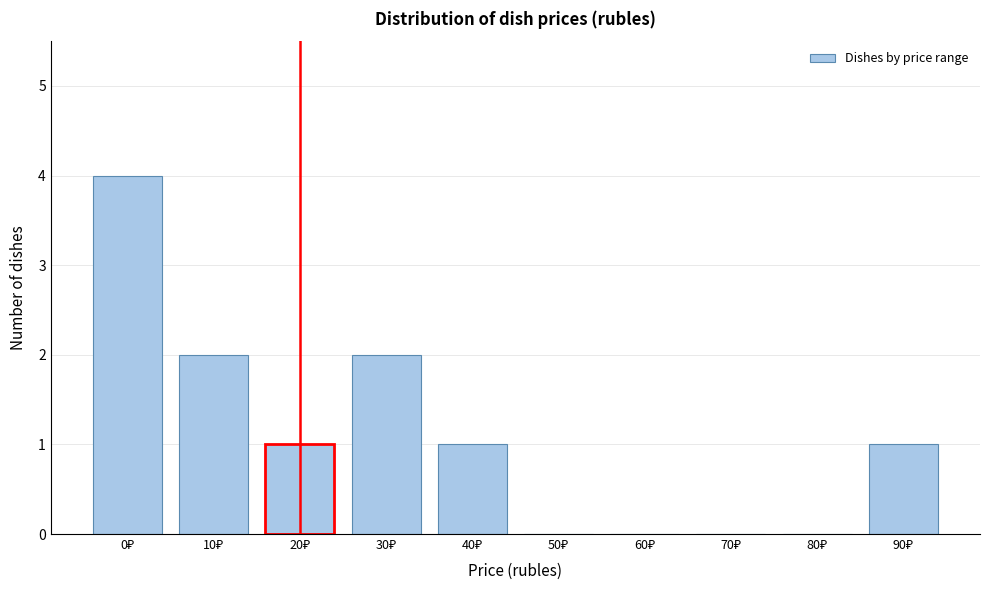

What is the maximum value shown in the chart?

4